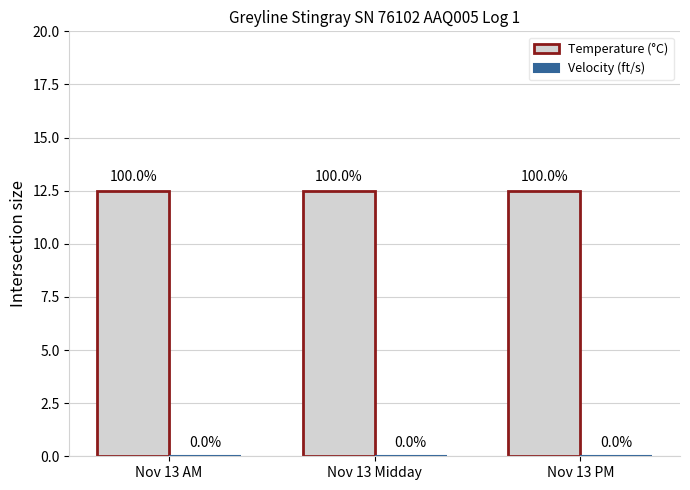

What is the sum of the Temperature (°C) values at Nov 13 PM and Nov 13 AM?

25.0